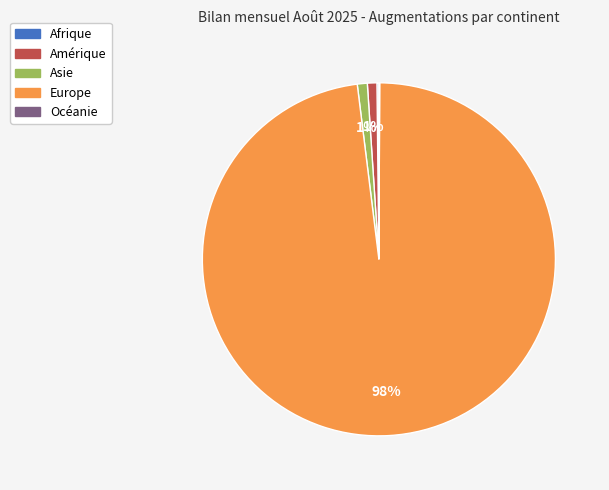

Is there a majority slice in this chart?

Yes